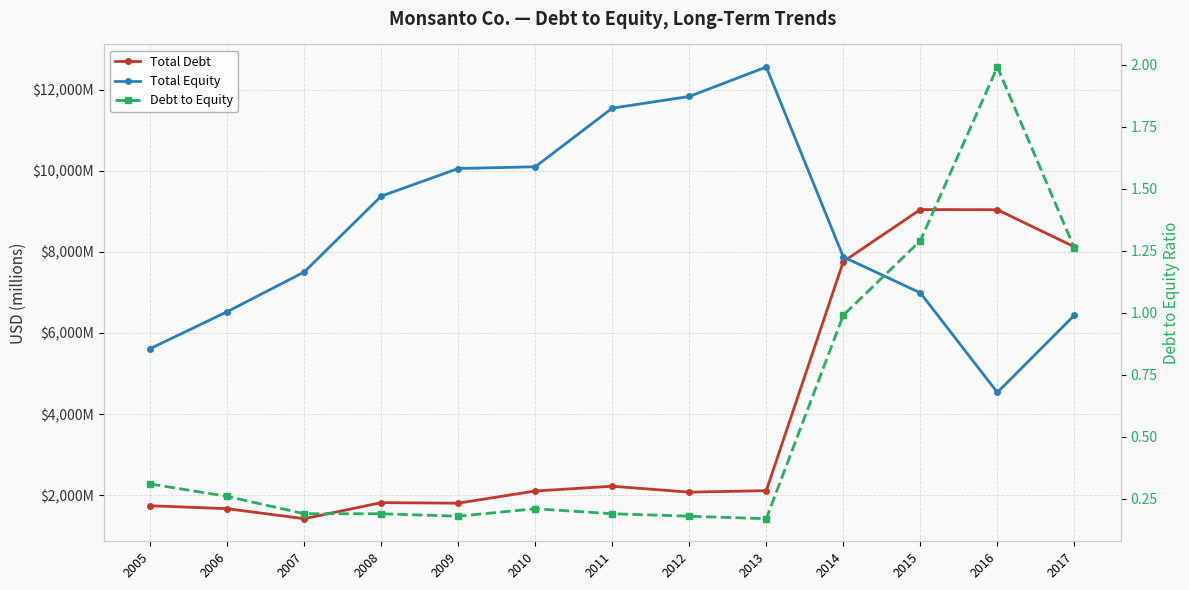

List the labels in order of Total Debt value, smallest first.

2007, 2006, 2005, 2009, 2008, 2012, 2010, 2013, 2011, 2014, 2017, 2016, 2015